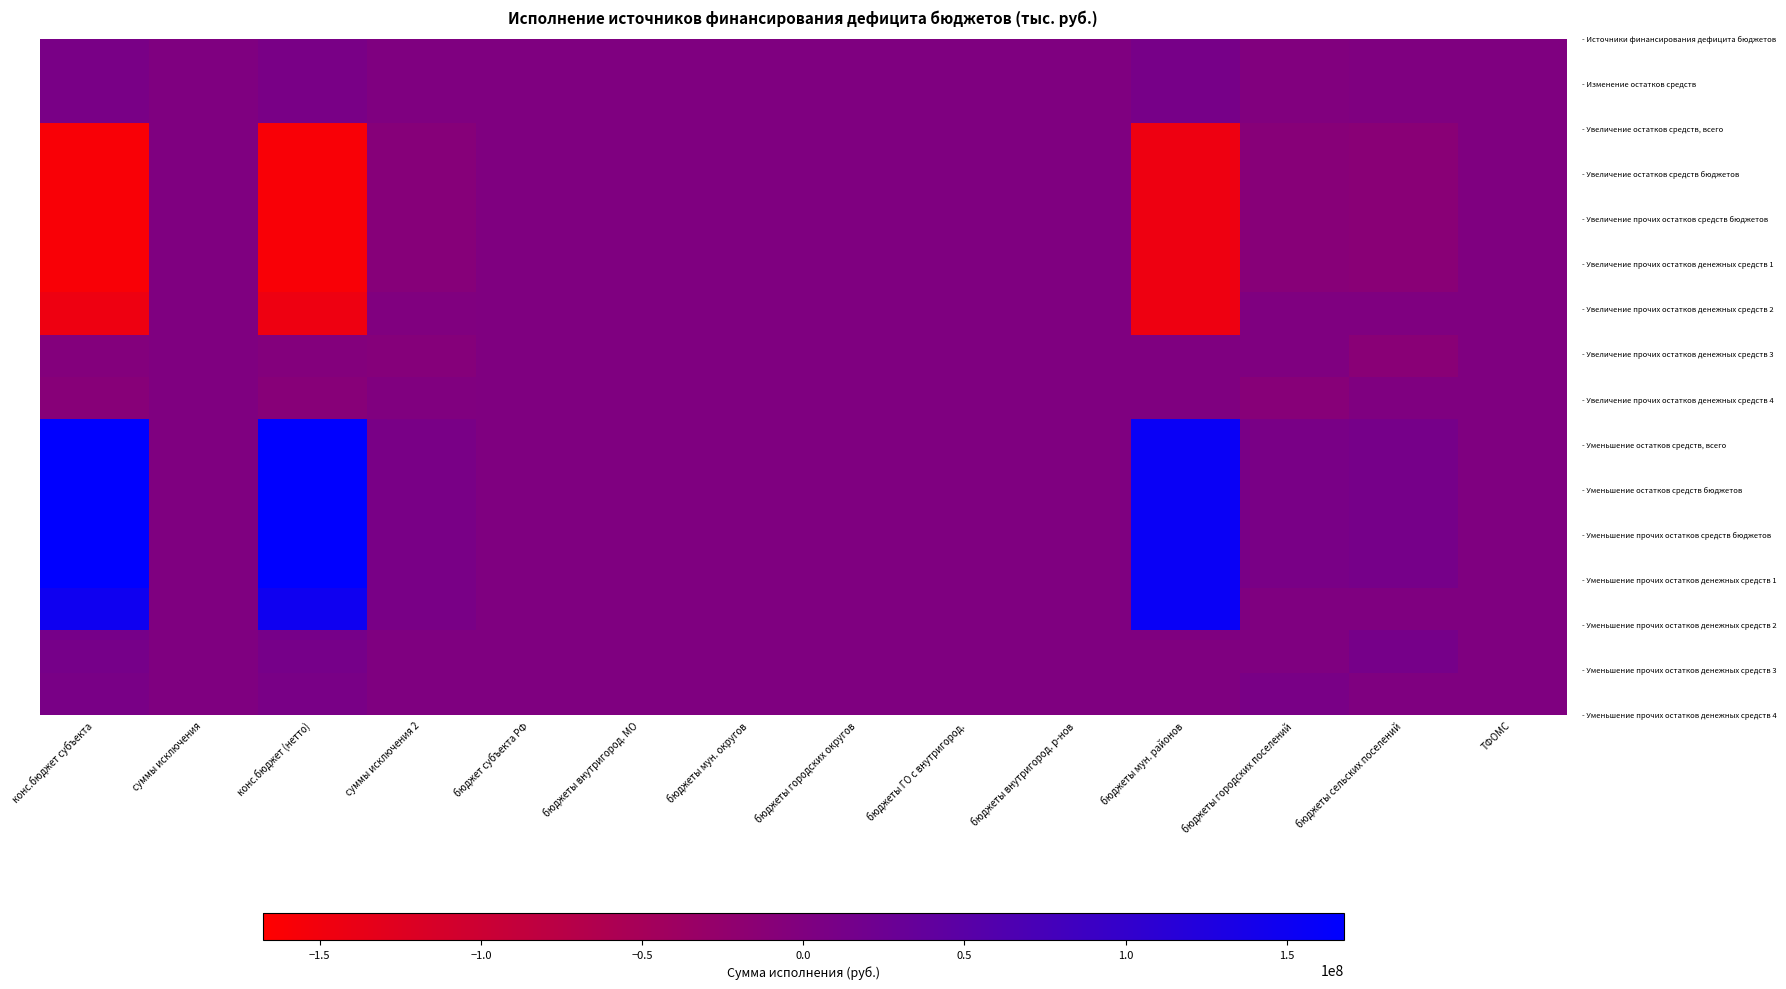

How many data points does each series have?

14